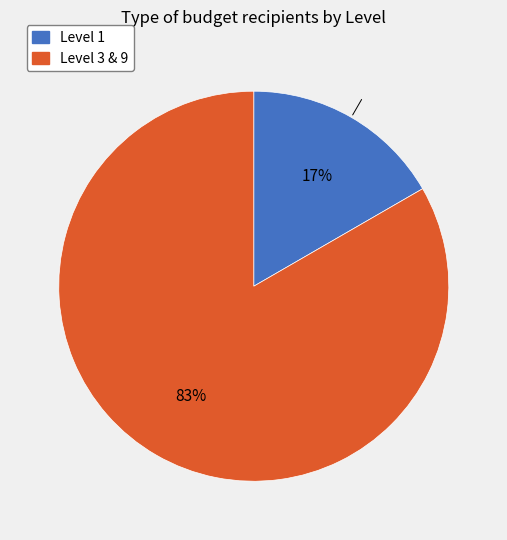

What is the largest slice in the pie chart?

Level 3 & 9